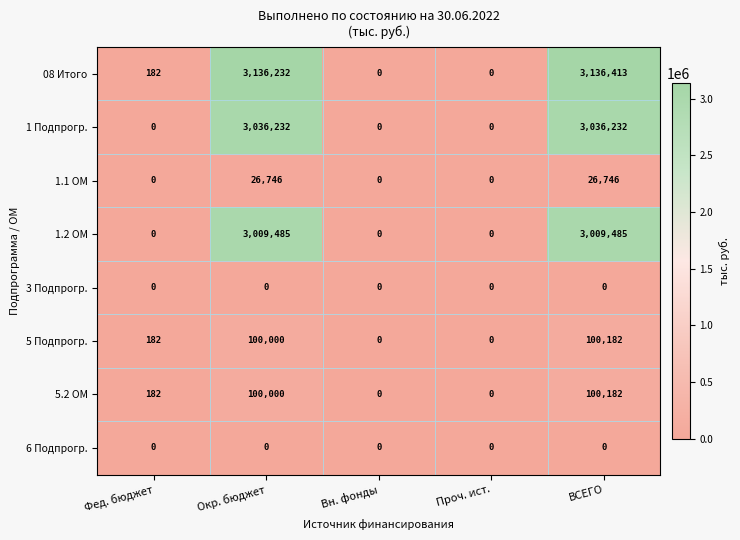

How many data points does each series have?

5